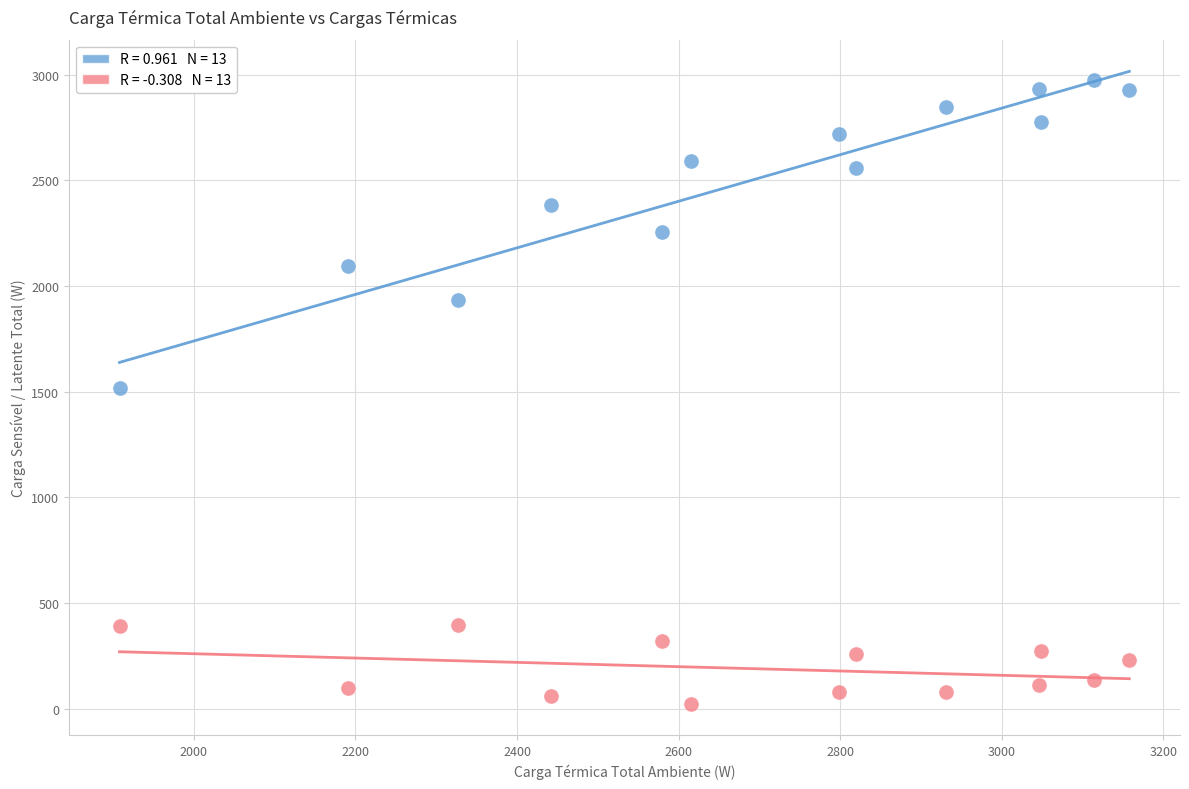

Across all data points, what is the range of X values (max minus min)?

1250.1